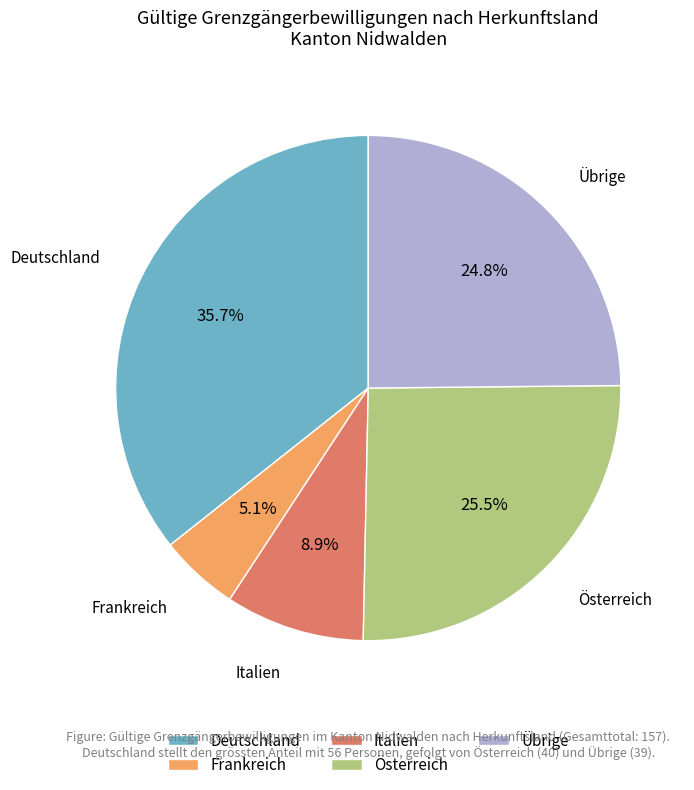

Count the number of slices in the pie.

5